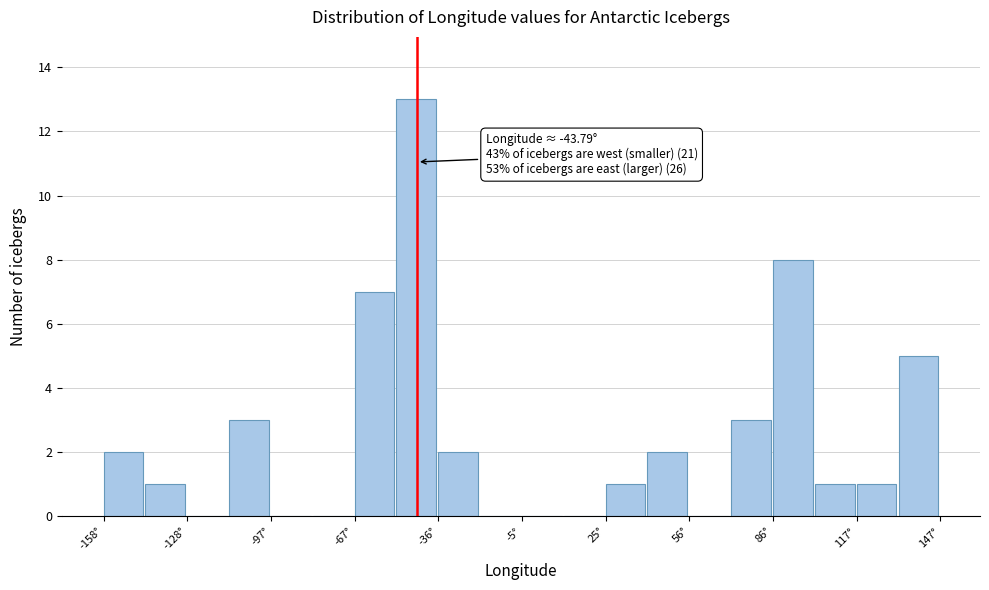

Around what value on the x-axis is the tallest bar? Give the approximate position of its centre, as read against the axis.

-45